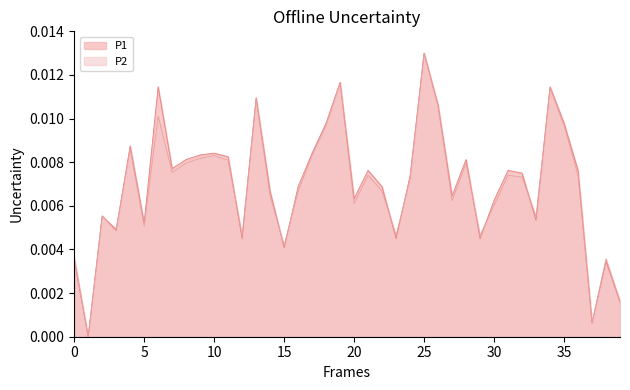

What are all the series names shown in the legend?

P1, P2